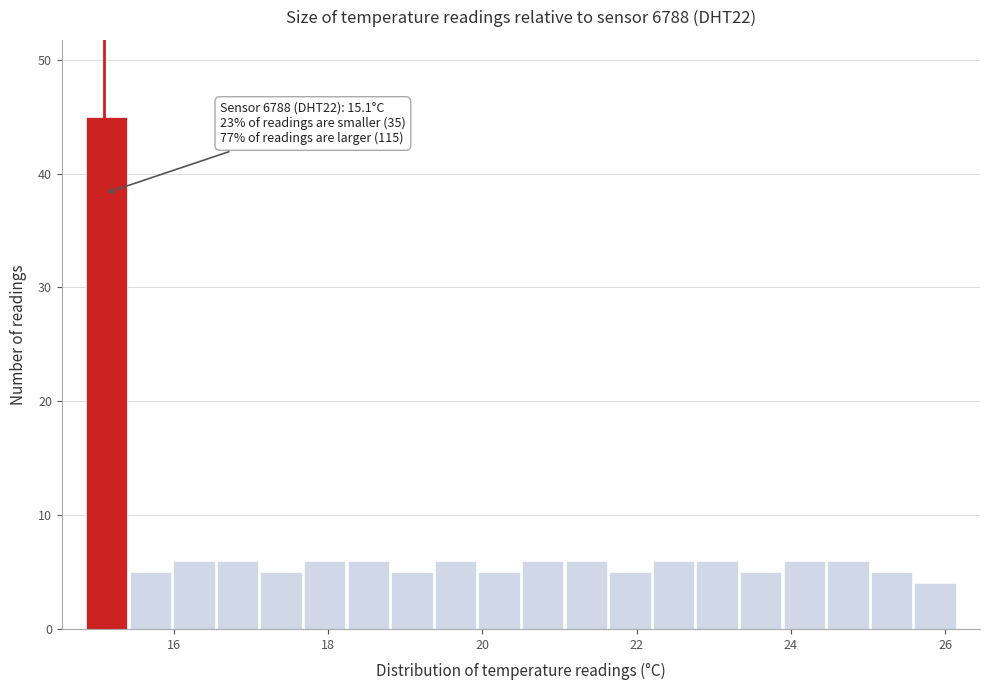

Read against the x-axis, roughly where is the centre of the tallest bar?

15.2